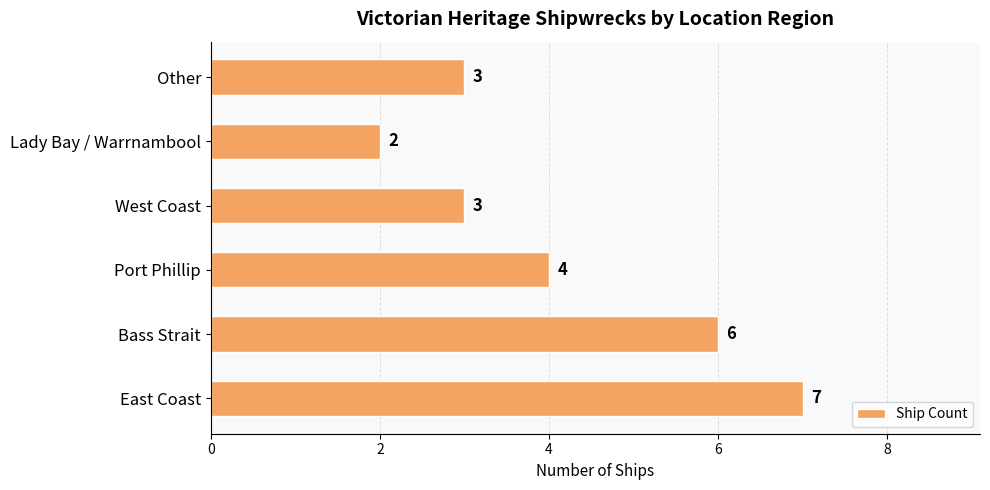

How many data points are less than 4?

3